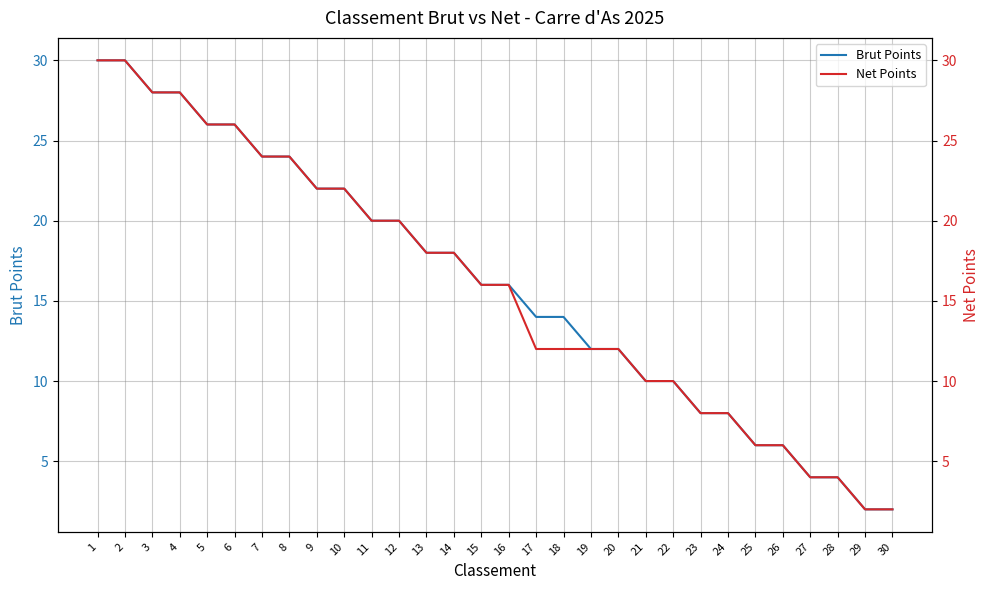

Reading left to right, list all the values displayed in this chart.

Brut Points: 1=30	2=30	3=28	4=28	5=26	6=26	7=24	8=24	9=22	10=22	11=20	12=20	13=18	14=18	15=16	16=16	17=14	18=14	19=12	20=12	21=10	22=10	23=8	24=8	25=6	26=6	27=4	28=4	29=2	30=2
Net Points: 1=30	2=30	3=28	4=28	5=26	6=26	7=24	8=24	9=22	10=22	11=20	12=20	13=18	14=18	15=16	16=16	17=12	18=12	19=12	20=12	21=10	22=10	23=8	24=8	25=6	26=6	27=4	28=4	29=2	30=2